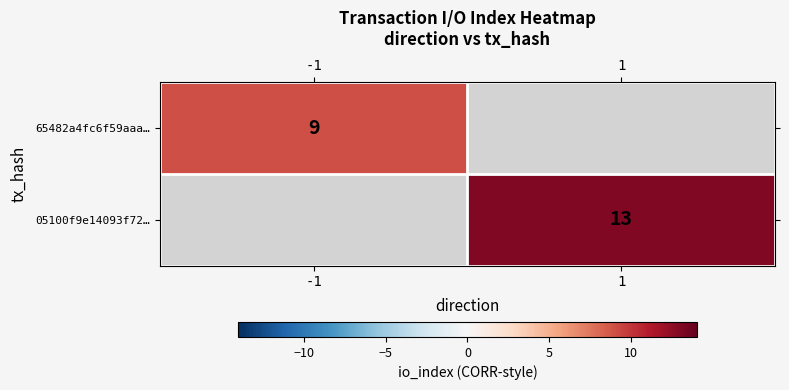

Between 1 and -1, which is larger?

-1